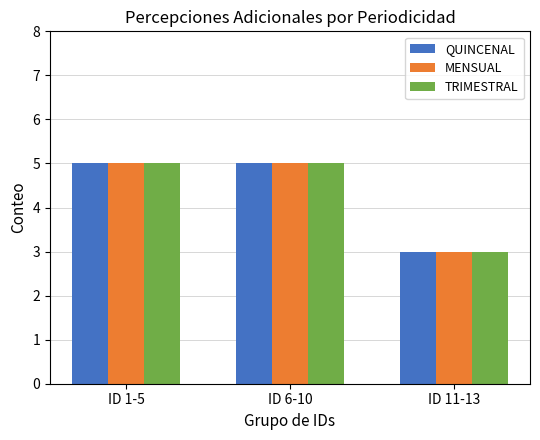

Is the value of MENSUAL at ID 11-13 greater than the value of QUINCENAL at ID 6-10?

No